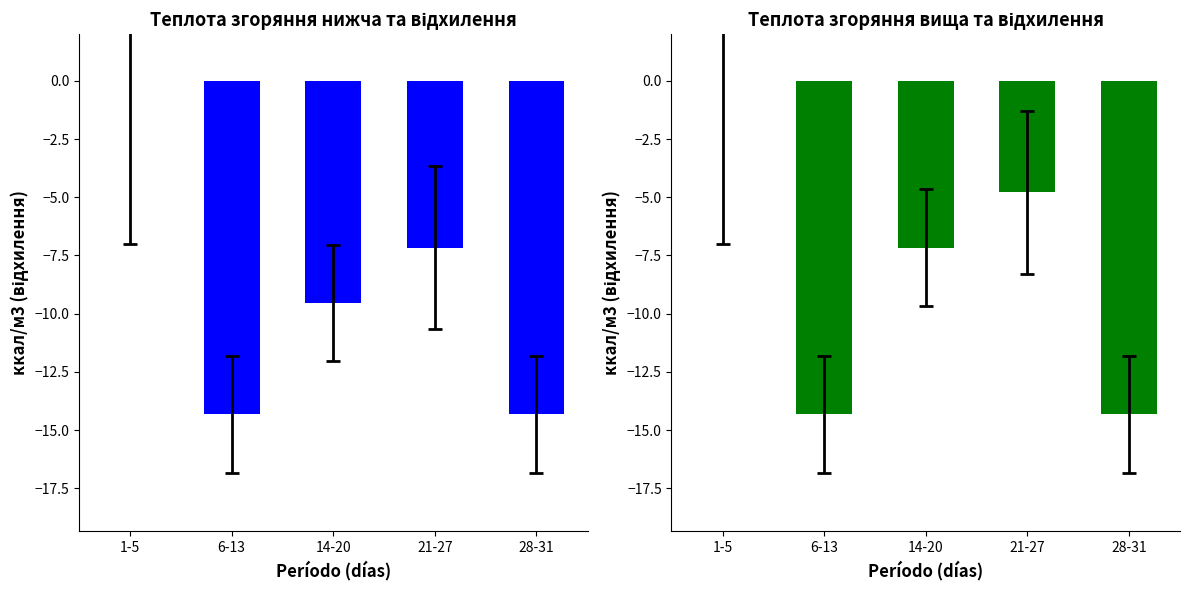

How many series are shown in this chart?

2